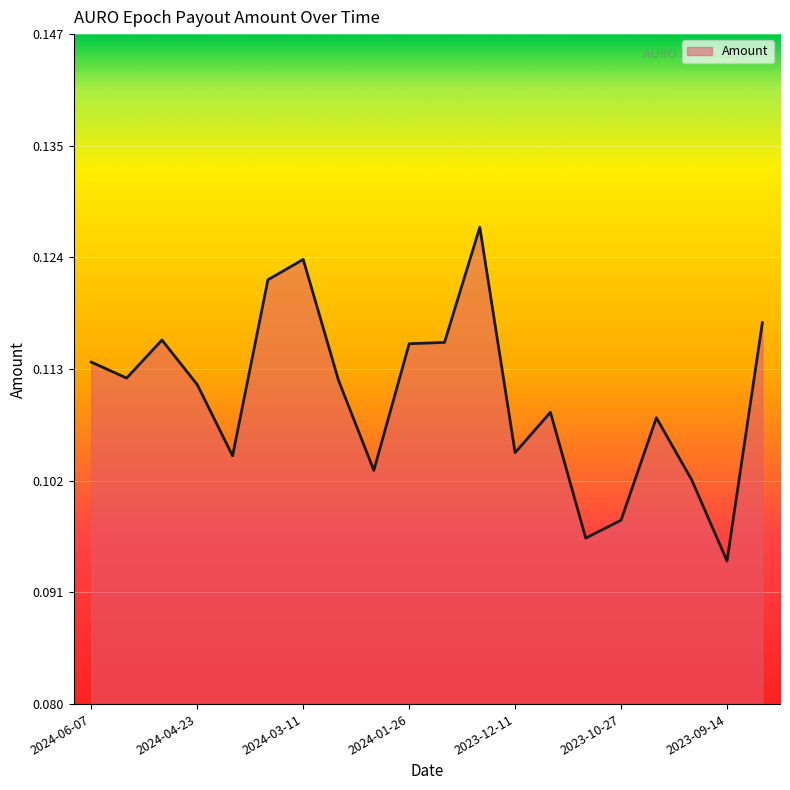

What is the maximum value shown in the chart?

0.1